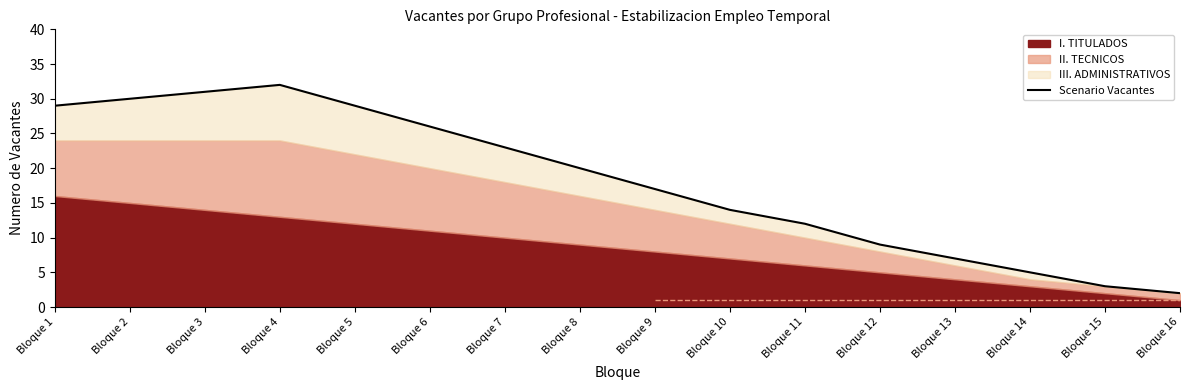

The chart shows a value of 2 at Bloque 15. True or false?

False